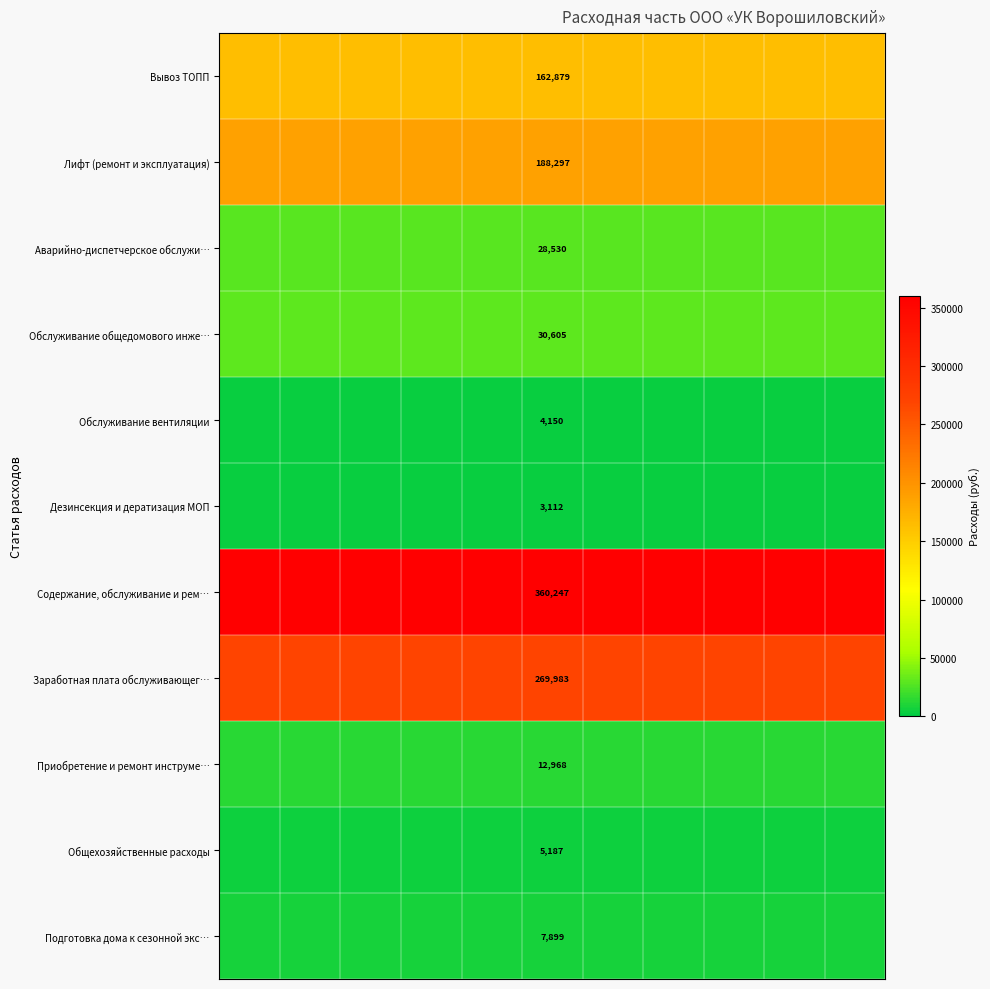

At how many categories does at least one series exceed 342344?

11